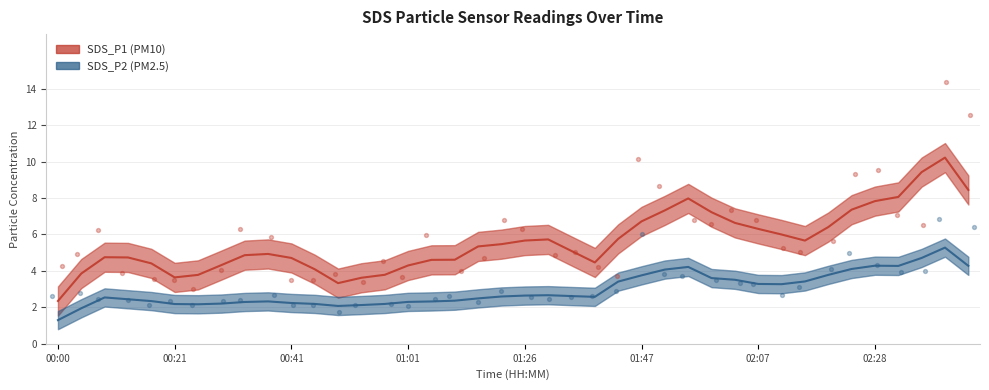

Which series has the largest total across all categories?

SDS_P1